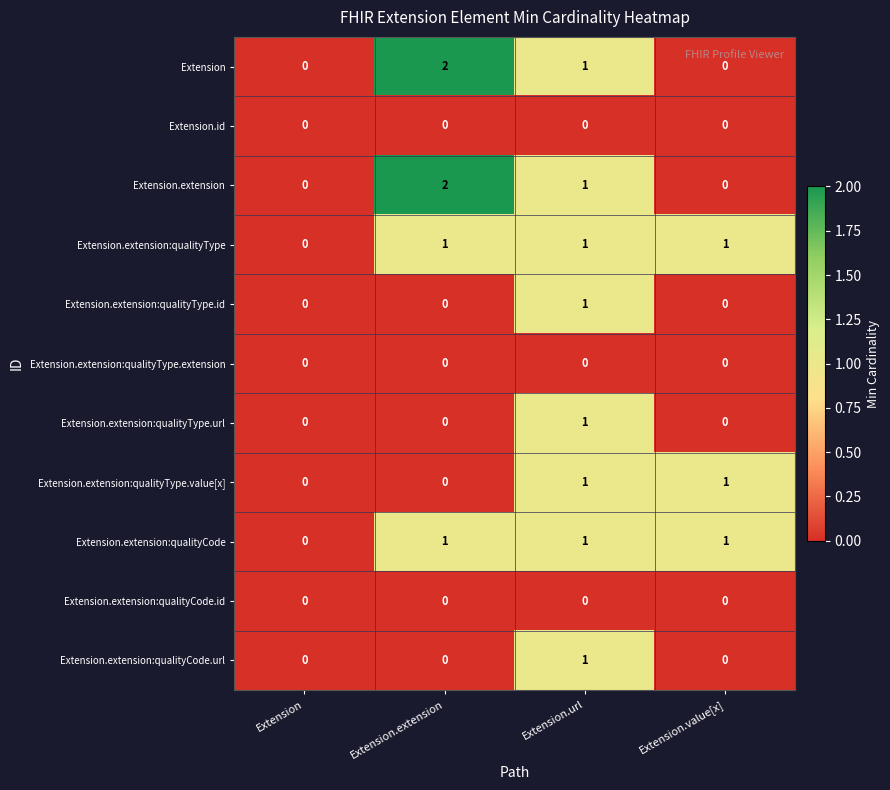

True or false: Extension.extension:qualityType.extension has a value of 0 at Extension.extension.

True